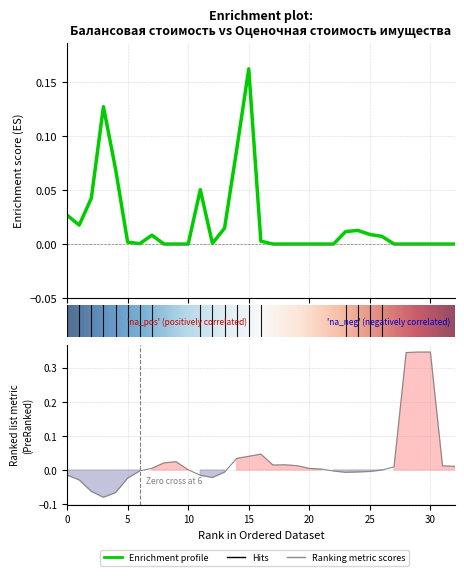

The value at 15 is 0.2. True or false?

False